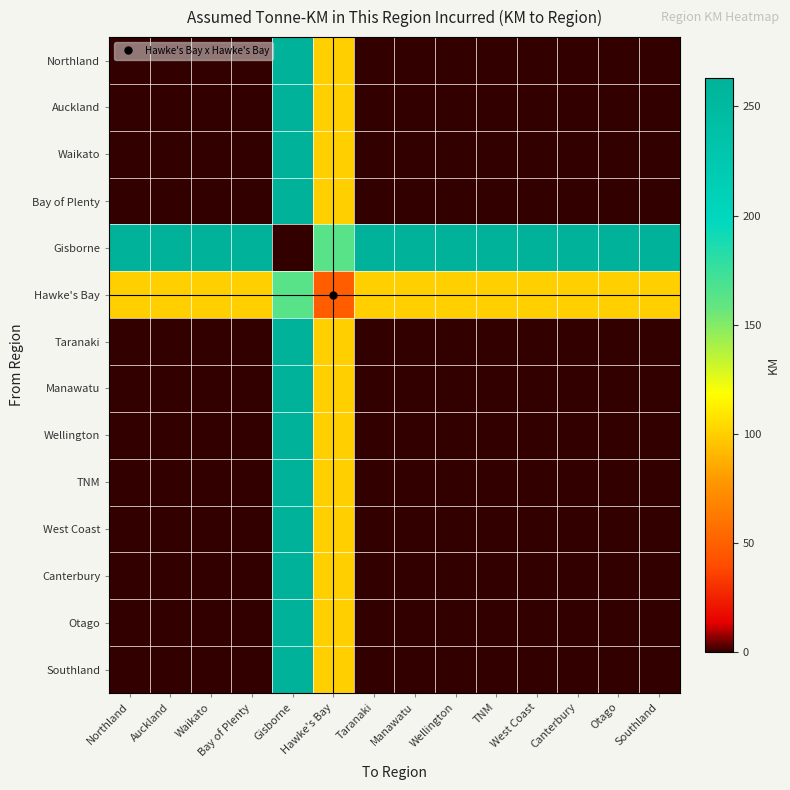

Which category has the lowest value across all series?

Northland